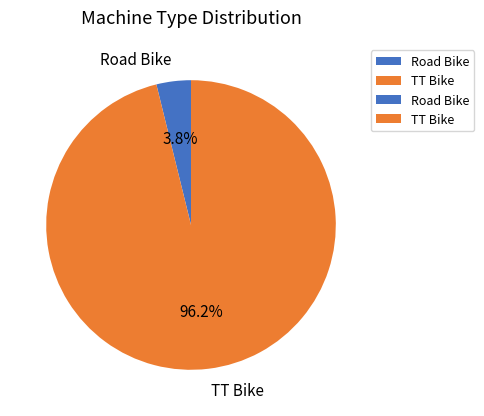

To the nearest percent, what is the combined percentage of Road Bike and TT Bike?

100%